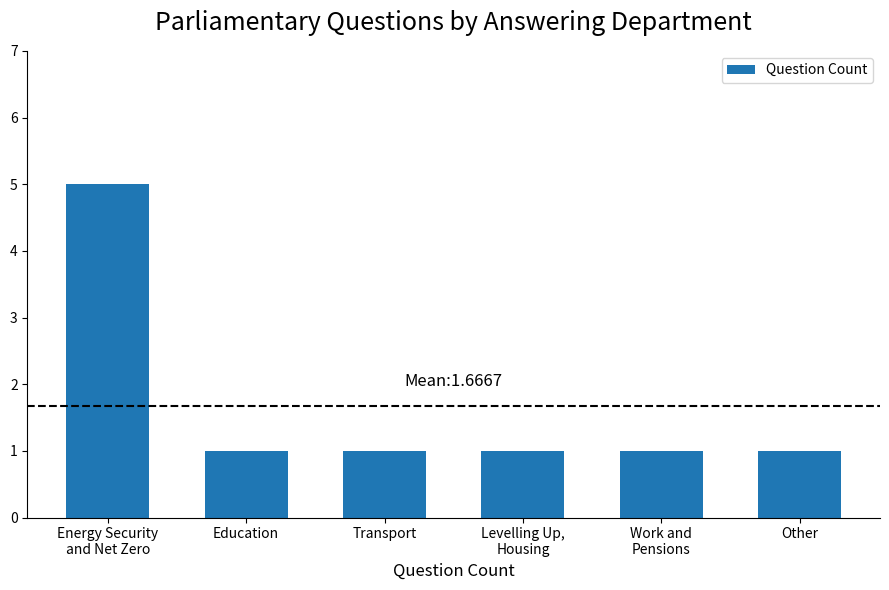

How many bars are there in total?

6